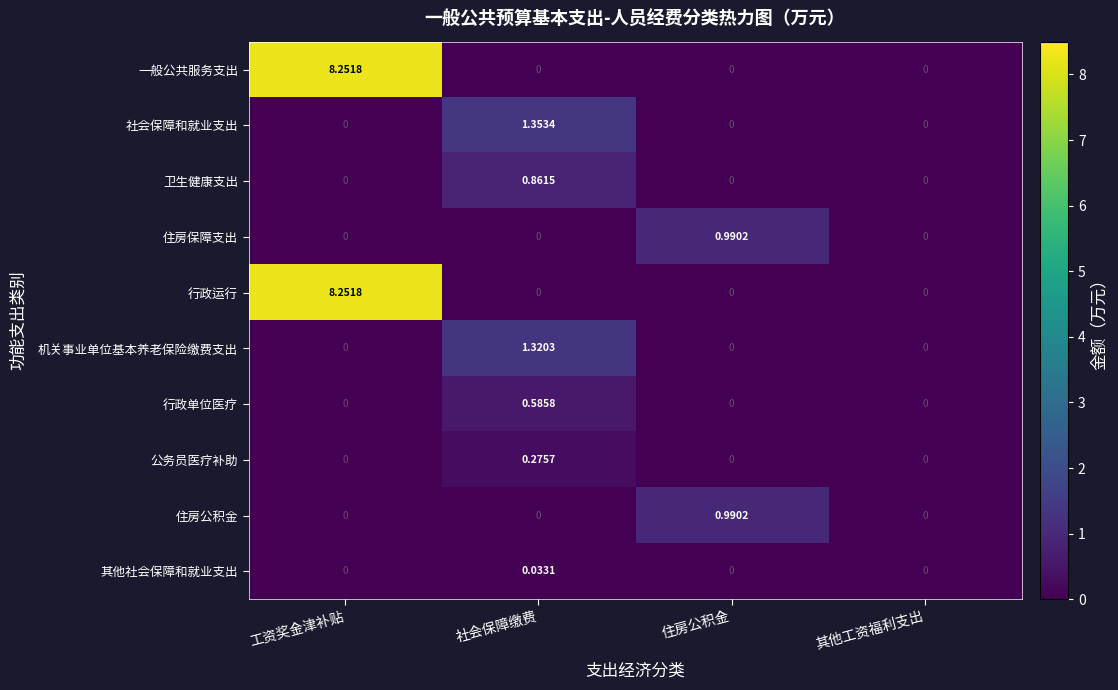

Is the value of 其他社会保障和就业支出 at 社会保障缴费 greater than the value of 行政单位医疗 at 住房公积金?

Yes